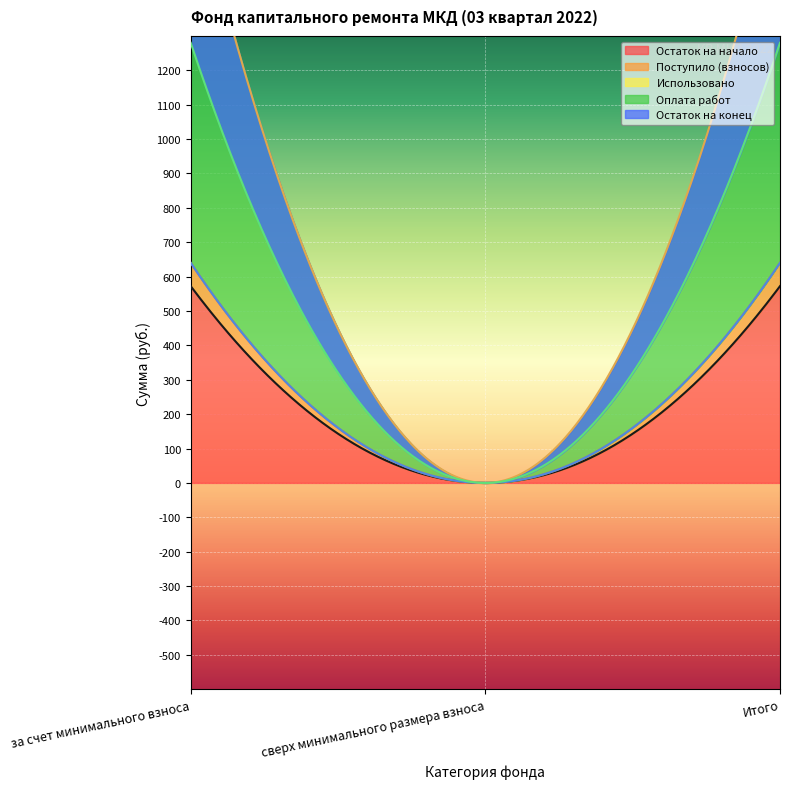

True or false: Оплата работ has a value of 0.0 at сверх минимального размера взноса.

True